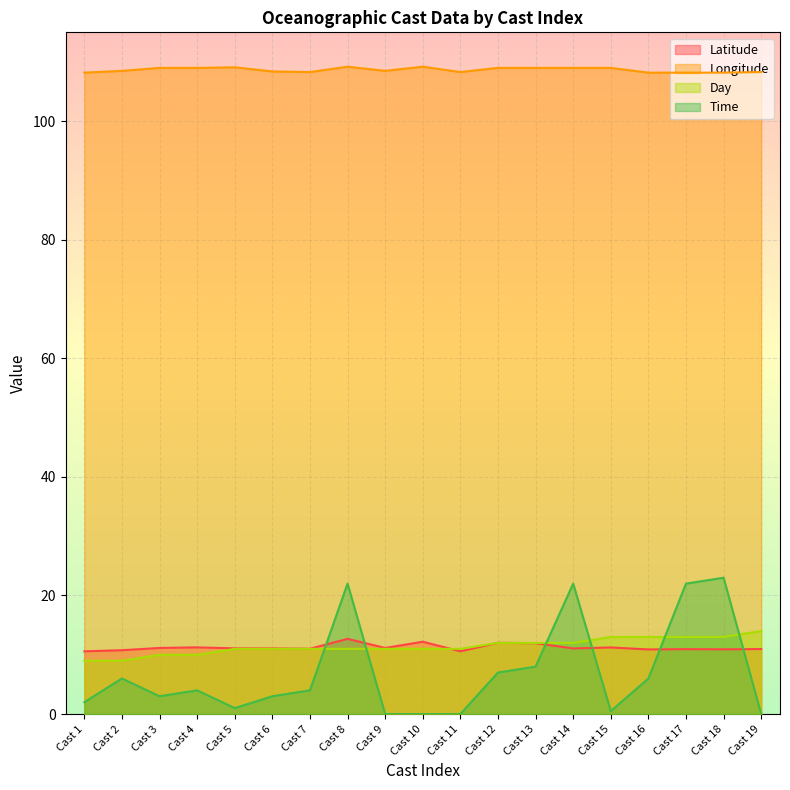

At which label does Latitude reach its peak?

Cast 8